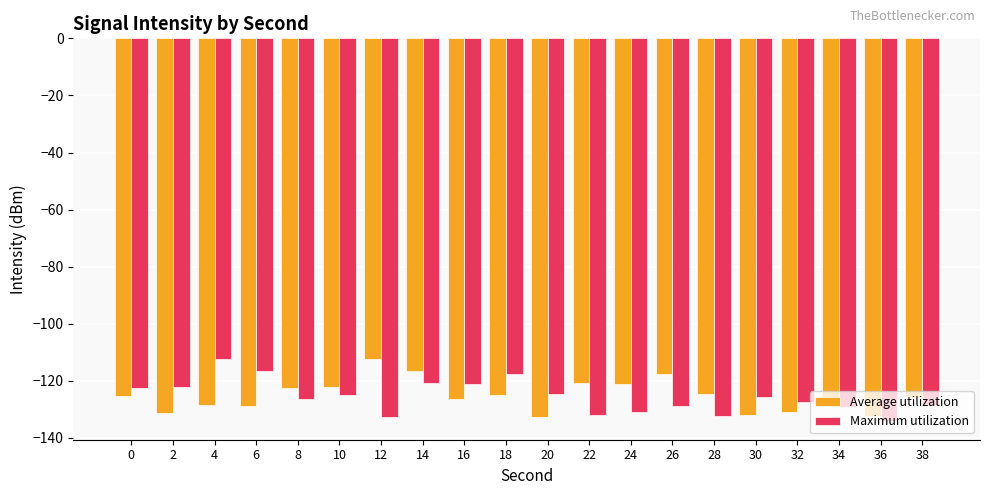

What is the lowest value of the Maximum utilization series?

-133.9